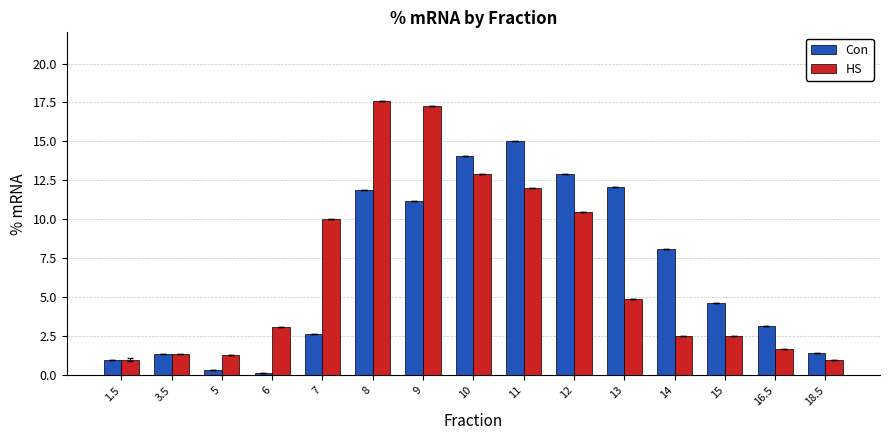

Where is Con nearest to the value 7?

14